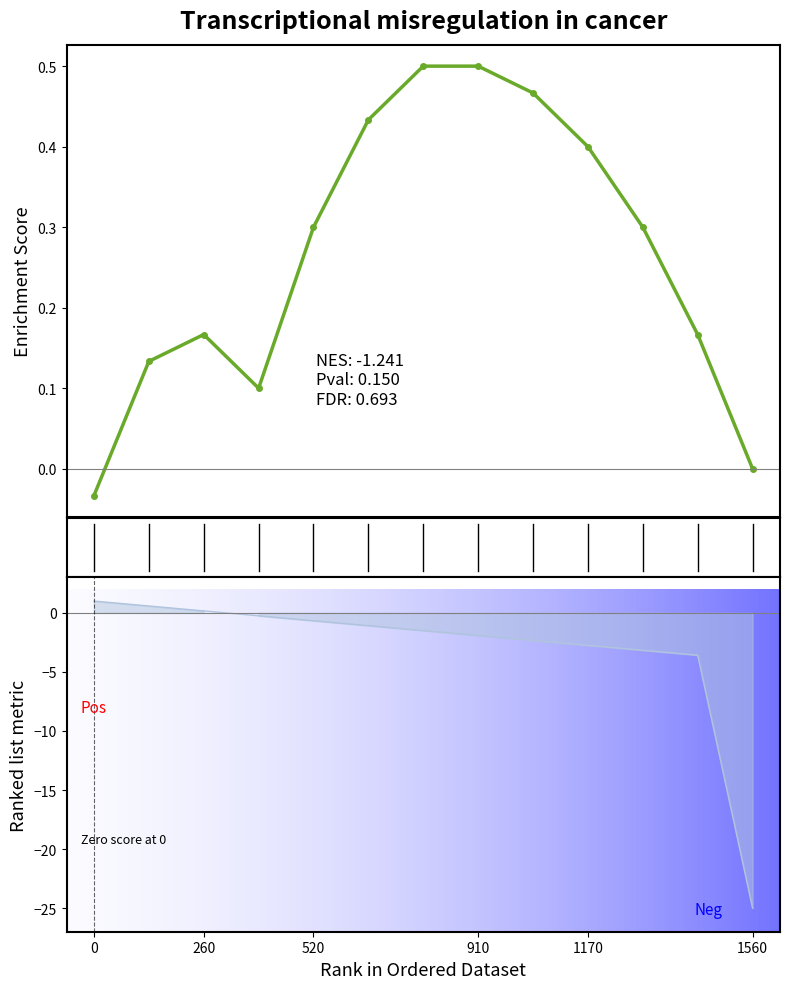

What is the difference between the maximum and minimum values?

0.5